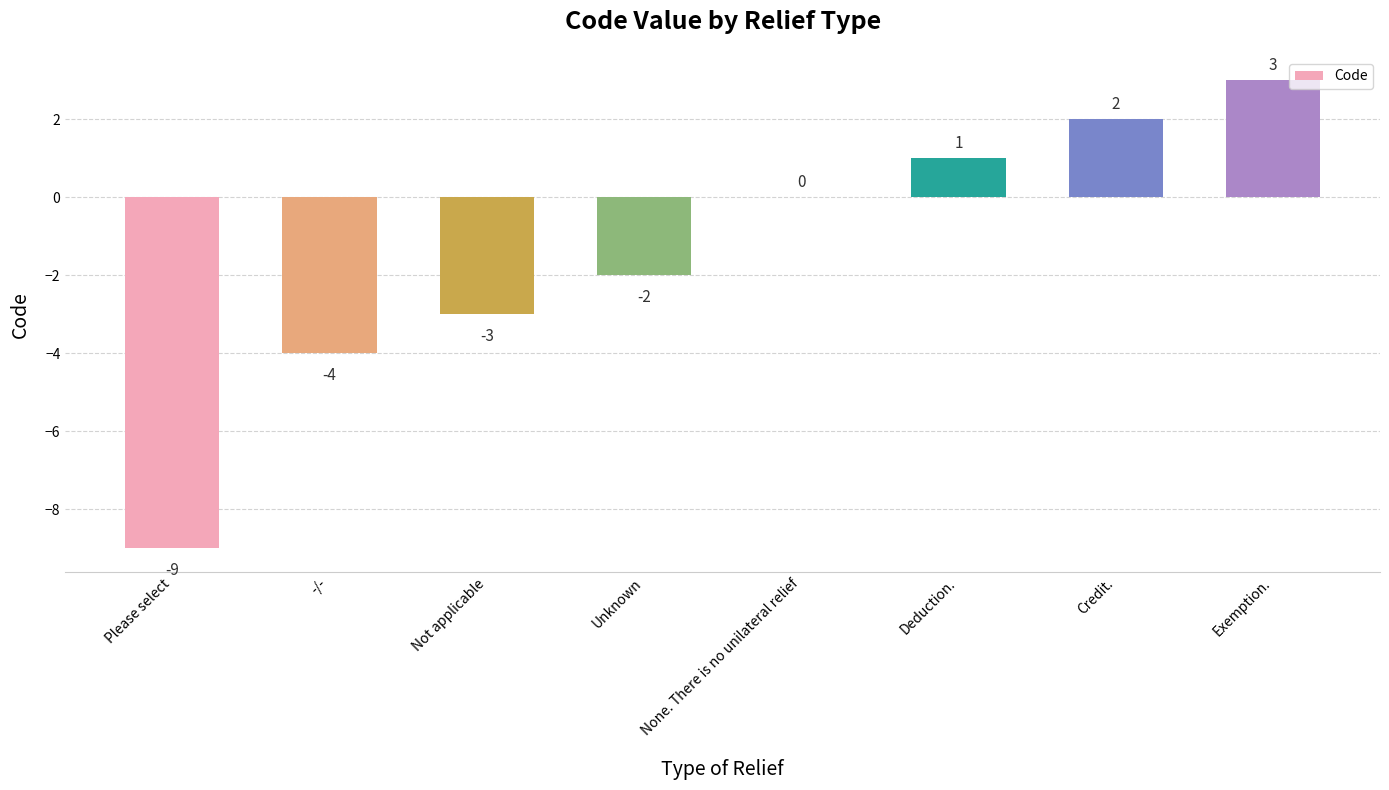

What is the change in value from Please select to None. There is no unilateral relief?

+9